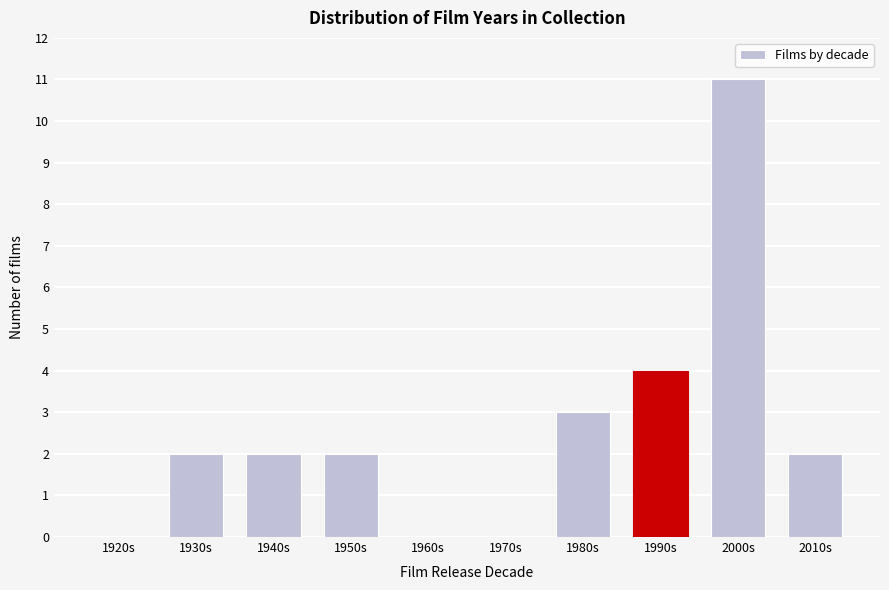

Reading right to left, extract all data points from this chart.

2010s=2	2000s=11	1990s=4	1980s=3	1970s=0	1960s=0	1950s=2	1940s=2	1930s=2	1920s=0